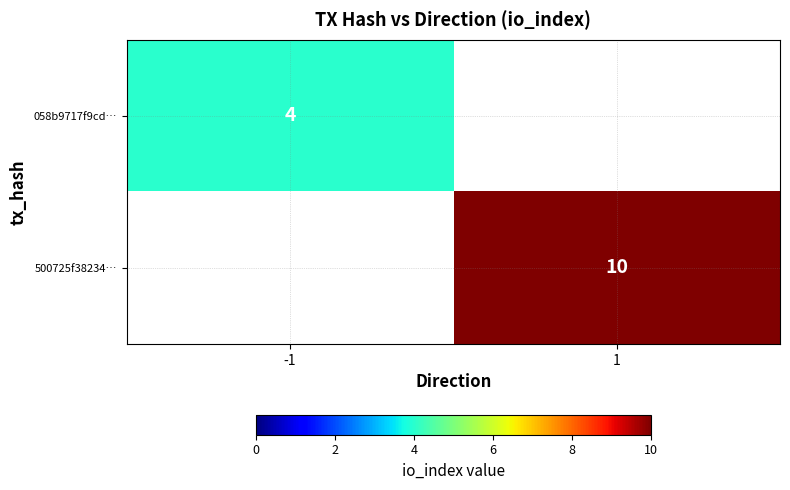

True or false: 058b9717f9cd… has a value of 5 at -1.

False